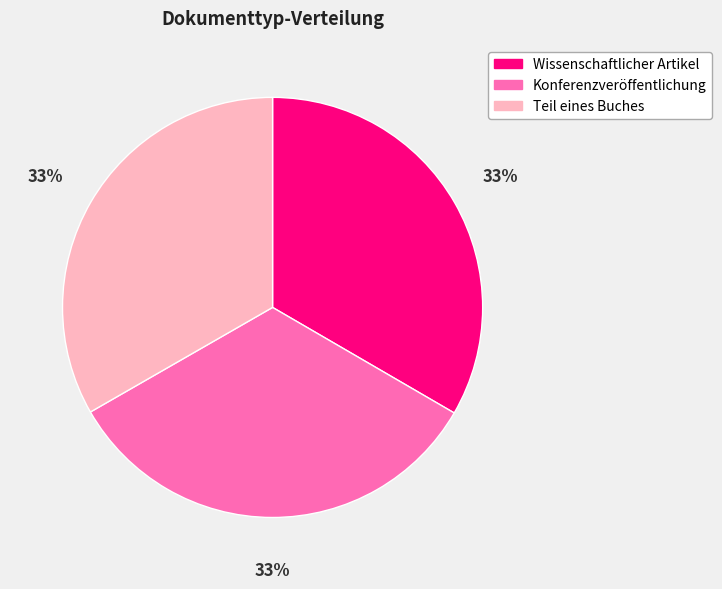

Count the number of slices in the pie.

3